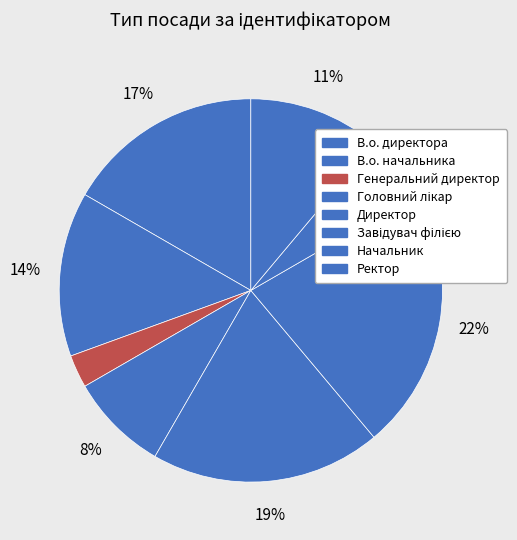

Count the number of slices in the pie.

8